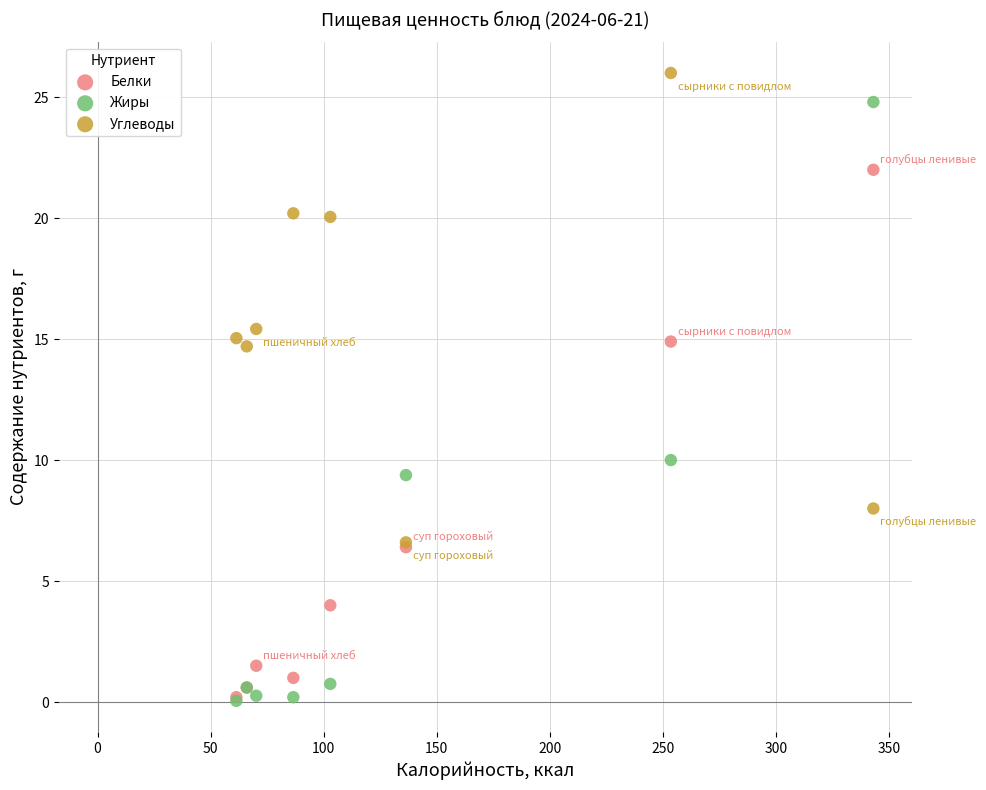

What are all the series names shown in the legend?

Белки, Жиры, Углеводы